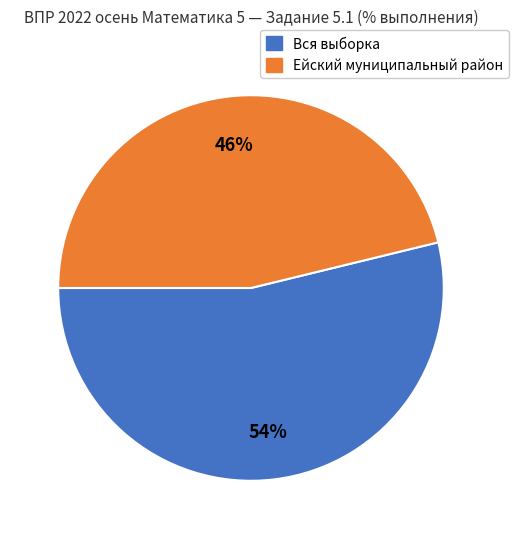

Is there any slice that represents more than half of the pie?

Yes